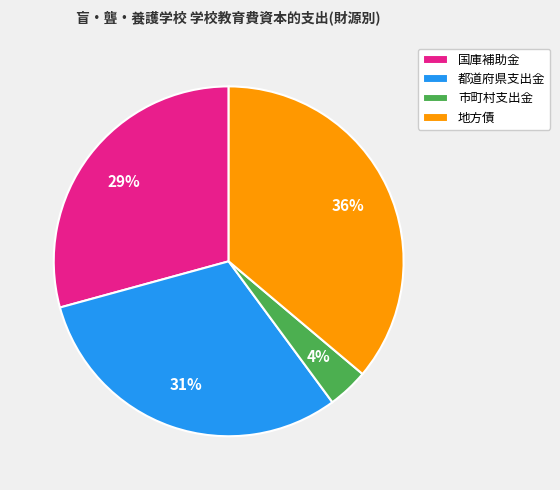

Does 都道府県支出金 represent more than half of the total?

No